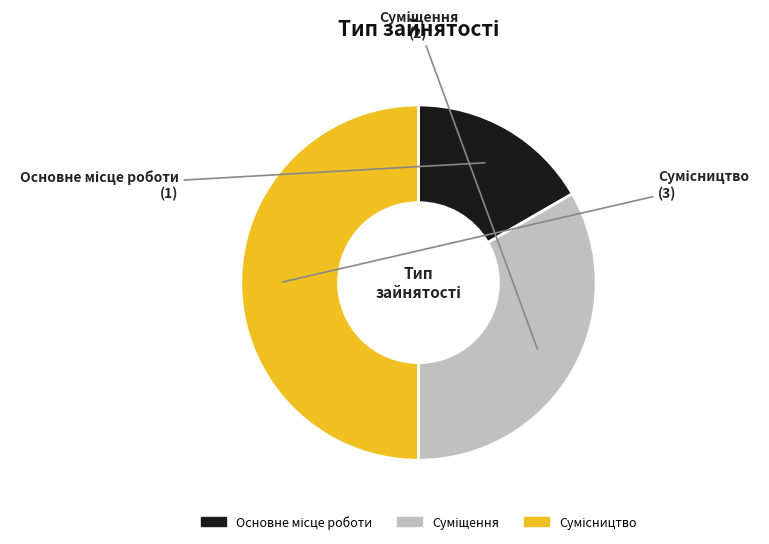

Does any single category account for the majority?

No